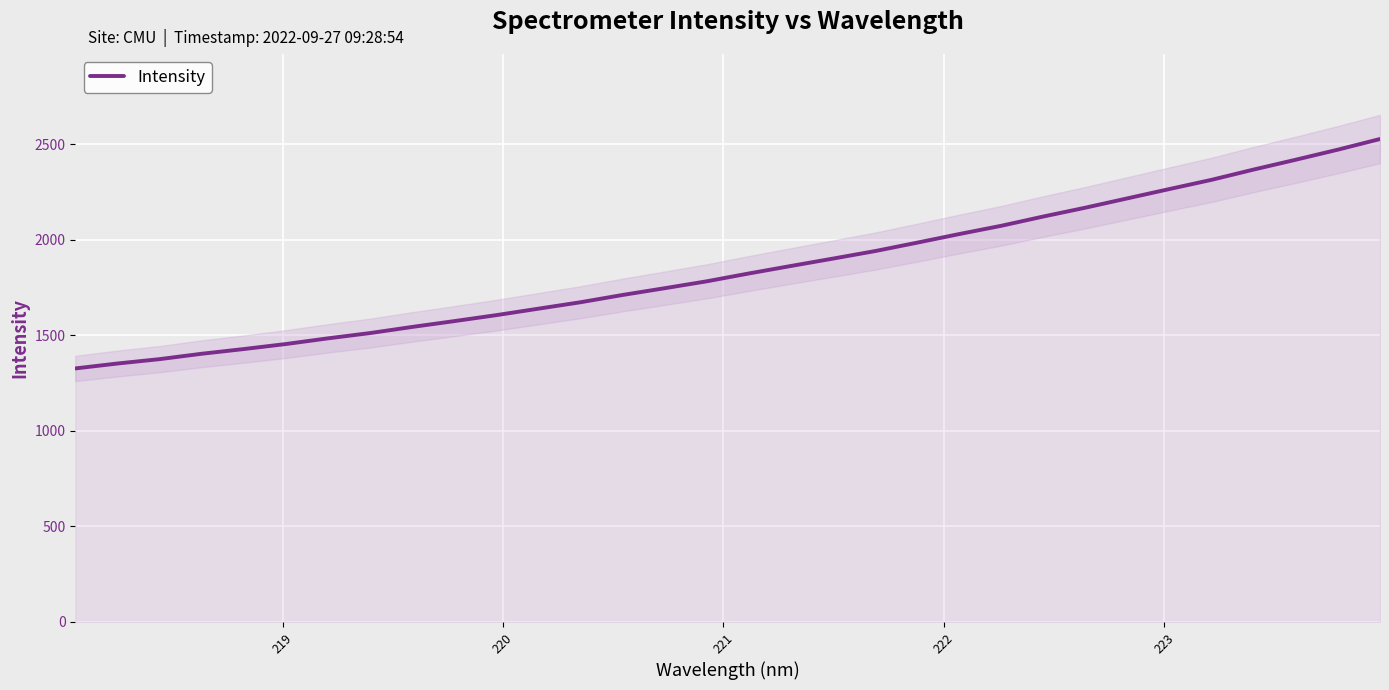

What is the greatest value displayed?

2528.1